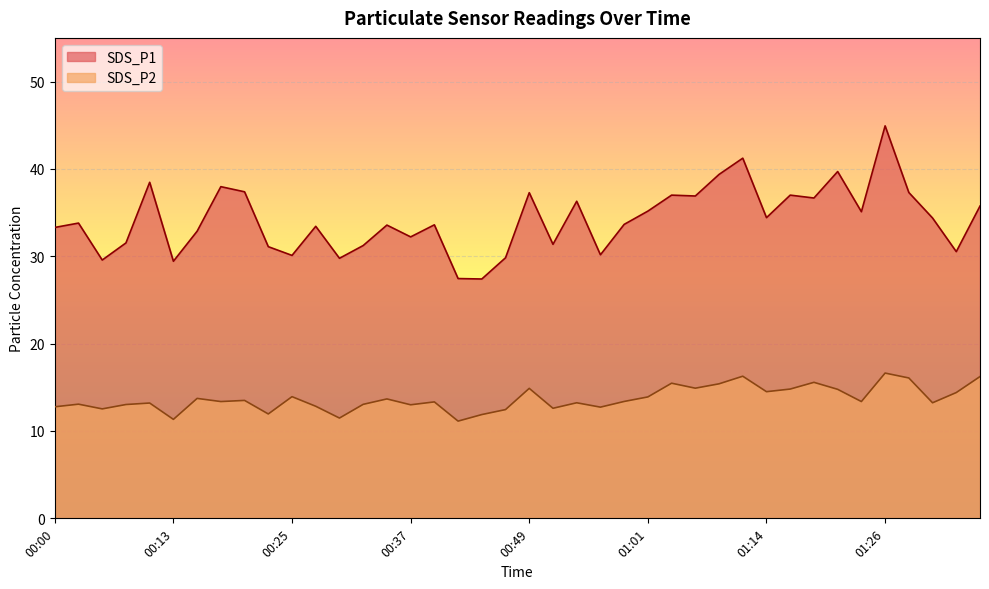

How many categories are shown in the chart?

40